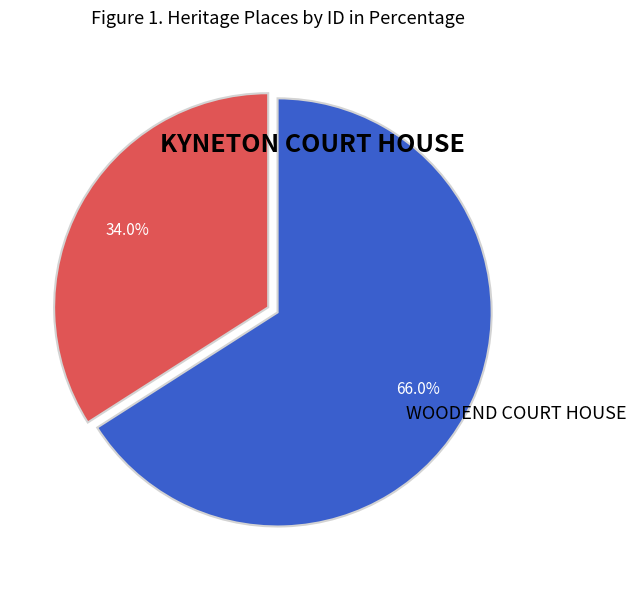

Does any single category account for the majority?

Yes